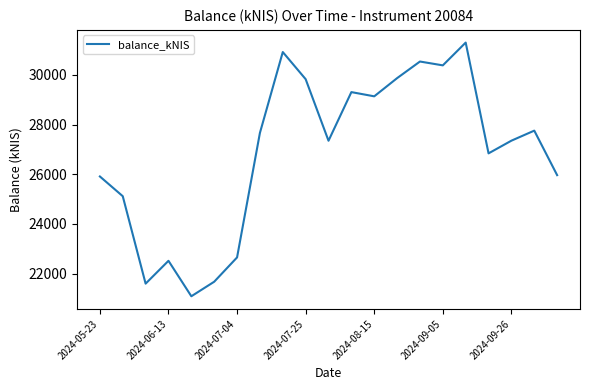

What is the smallest value displayed?

21087.4